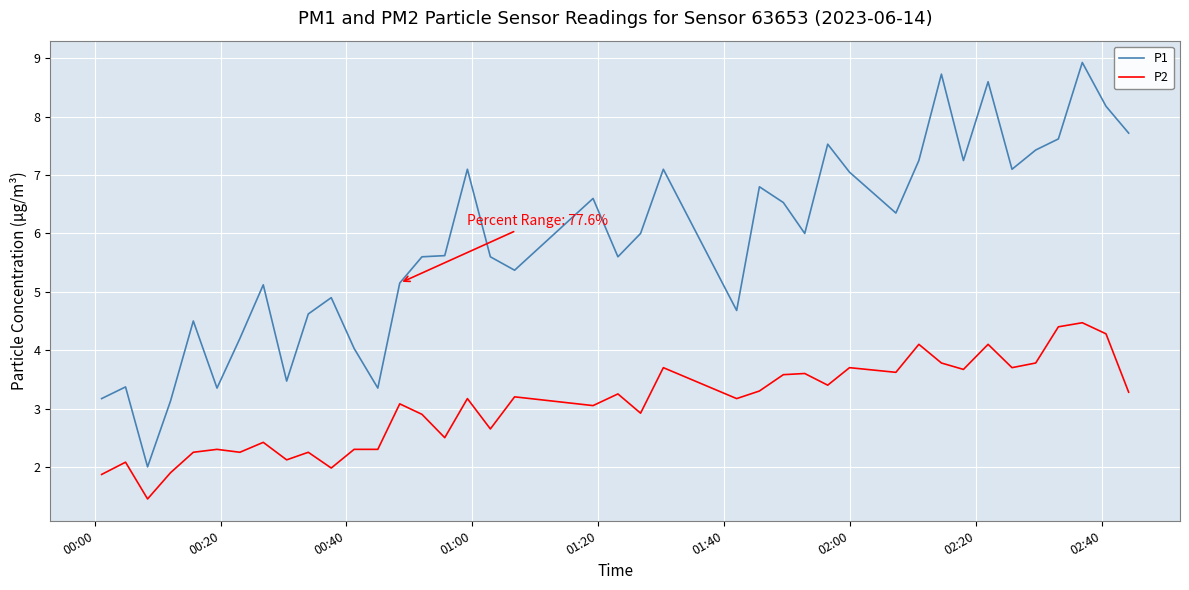

What is the difference between the maximum and minimum values in the P2 series?

3.0